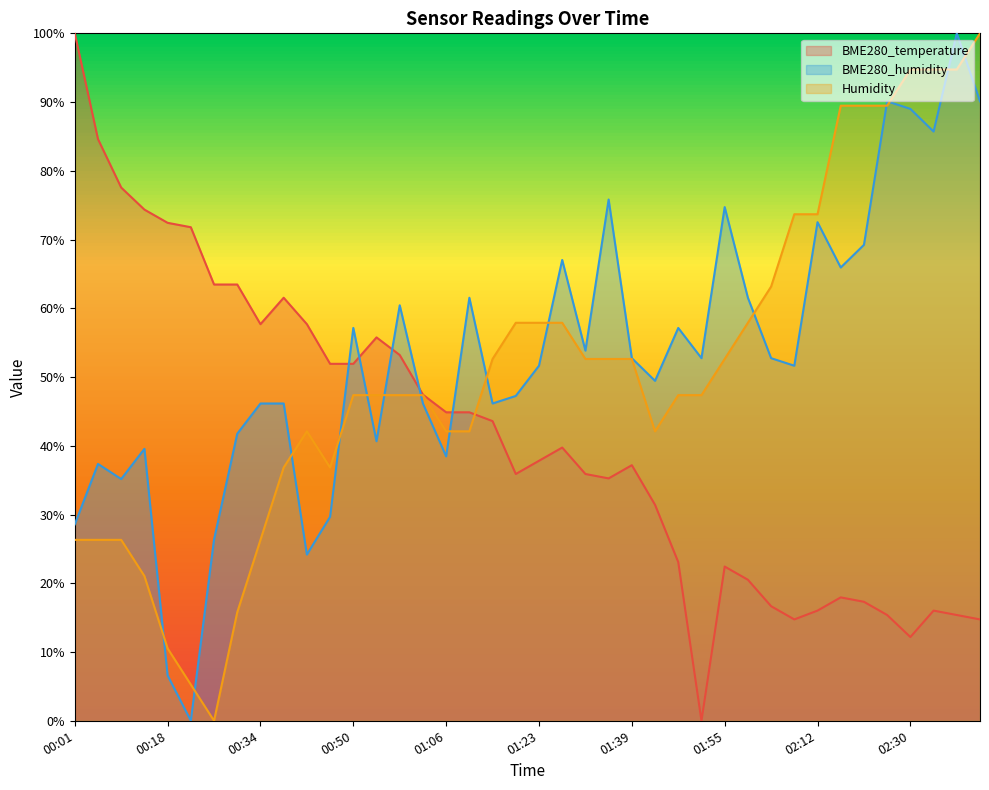

How many data points does each series have?

40